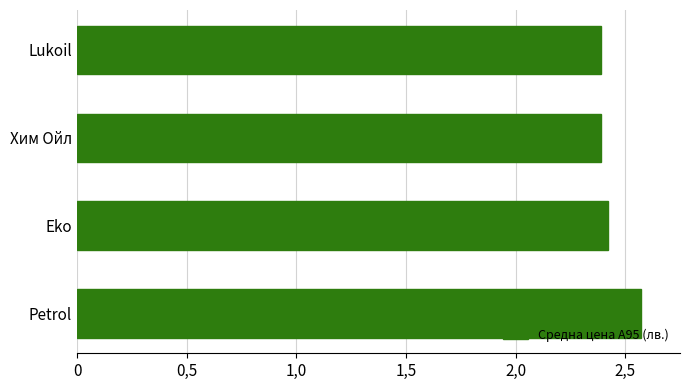

Does the chart contain any negative values?

No